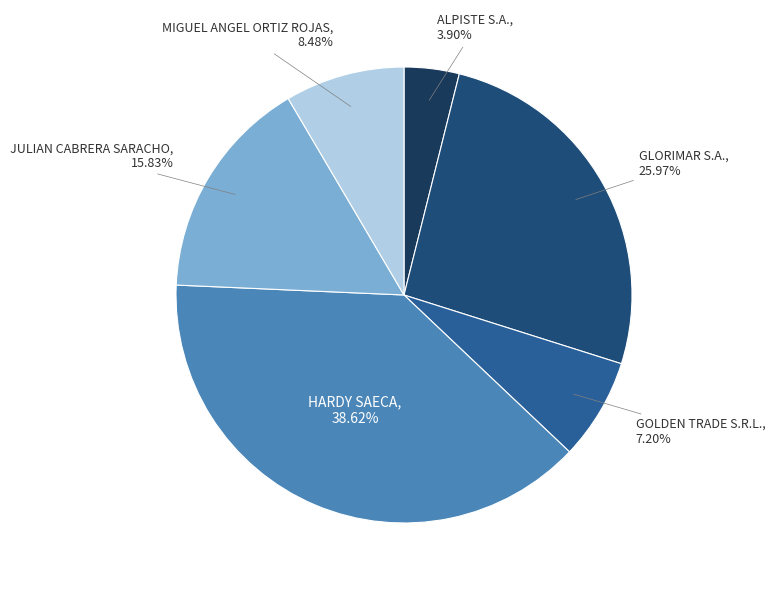

How many slices are in this pie chart?

6